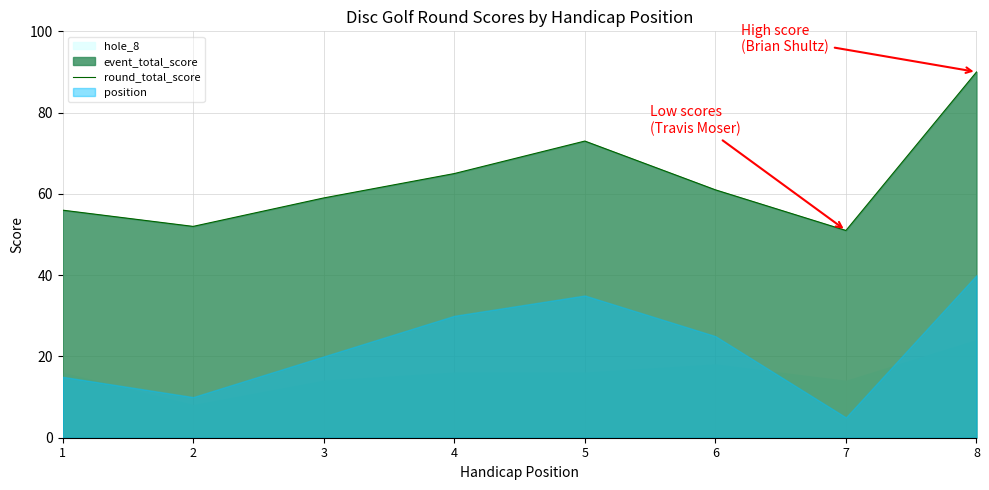

Reading right to left, what are all the values shown in this chart?

8=90	7=51	6=61	5=73	4=65	3=59	2=52	1=56